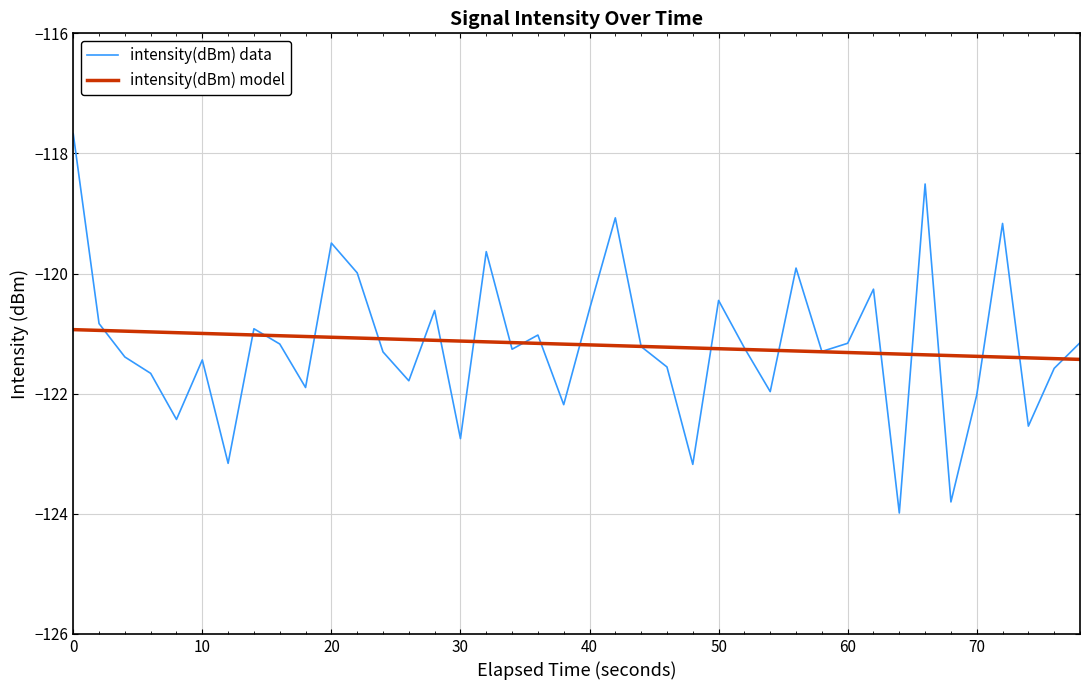

What is the greatest value displayed?

-117.7